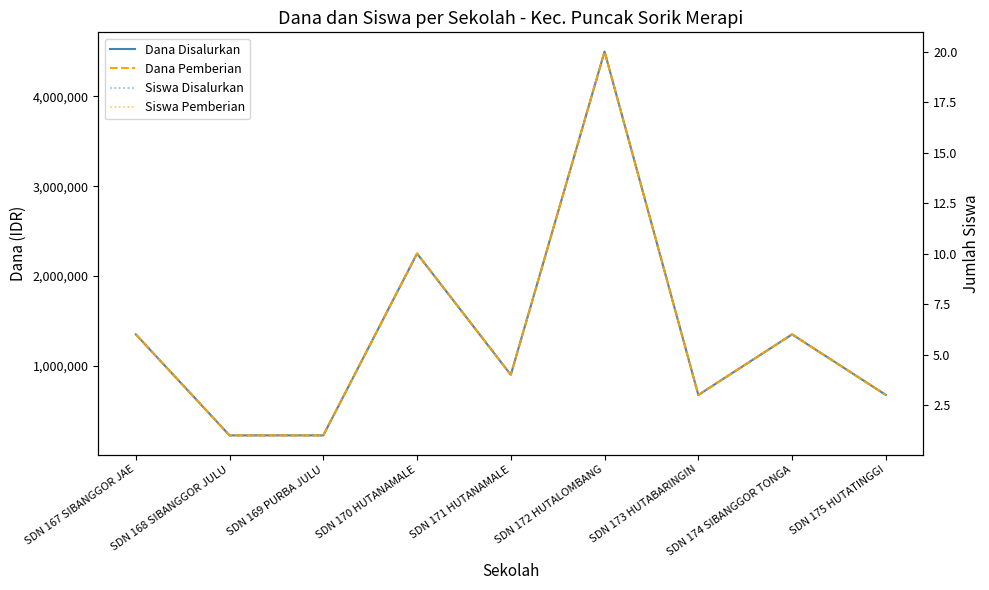

Which has a higher value, SDN 174 SIBANGGOR TONGA or SDN 171 HUTANAMALE?

SDN 174 SIBANGGOR TONGA